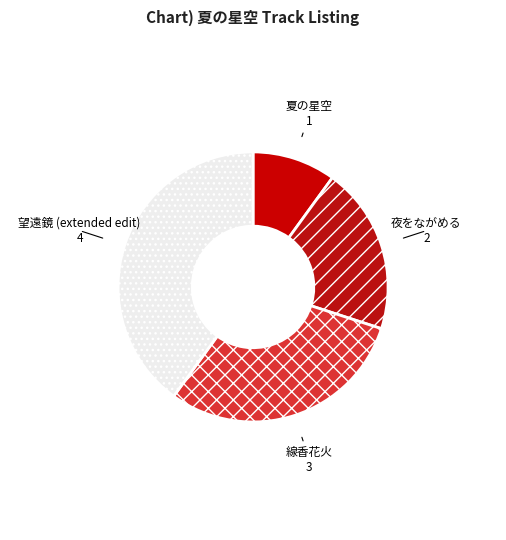

Which category has the smallest portion of the pie?

夏の星空